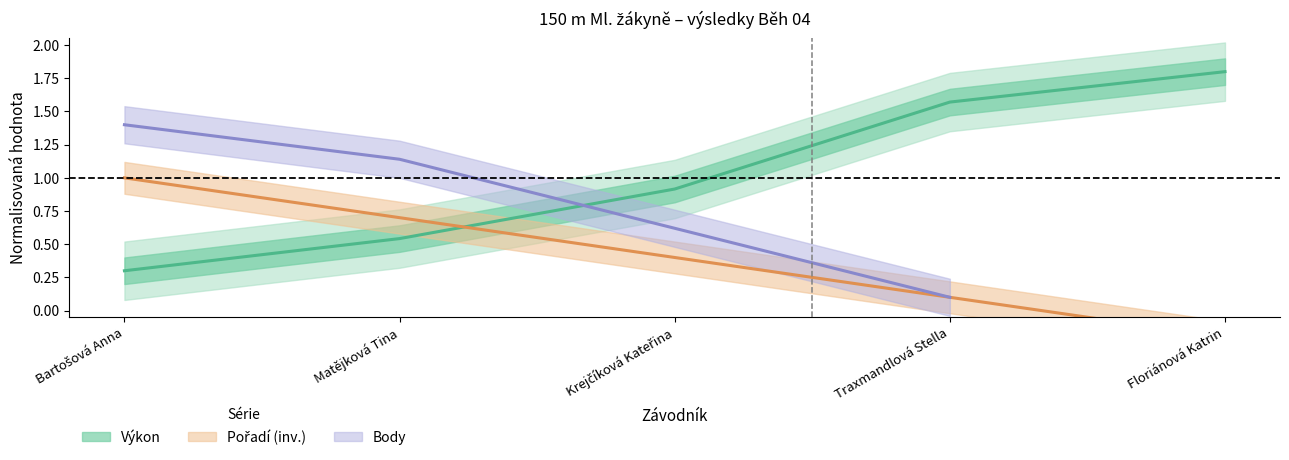

What is the difference between the Výkon (norm.) values at Matějková Tina and Krejčíková Kateřina?

0.4